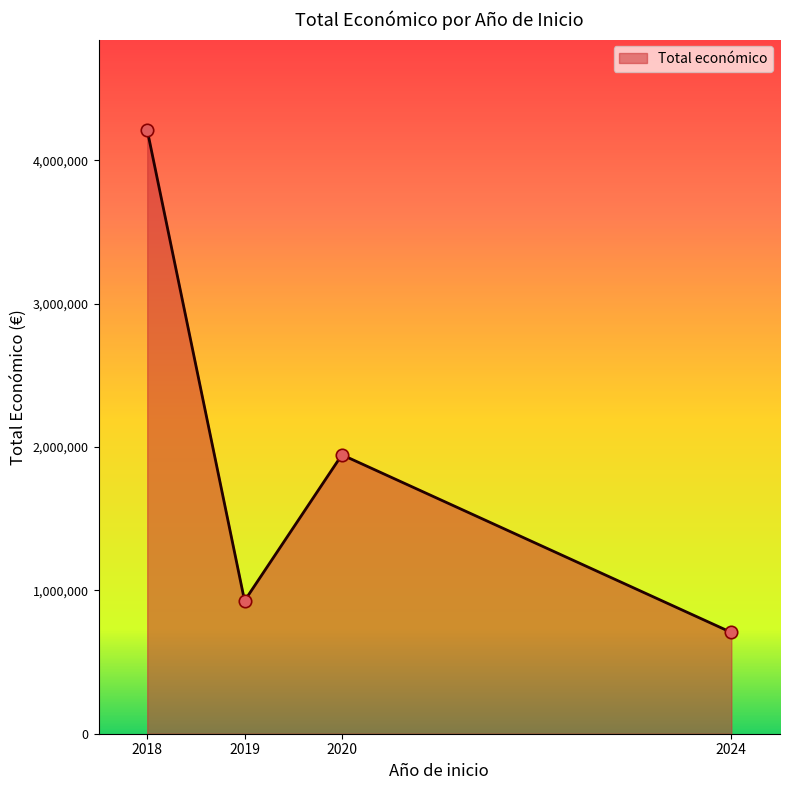

Approximately how many times larger is the value at 2020 compared to 2018?

0.5